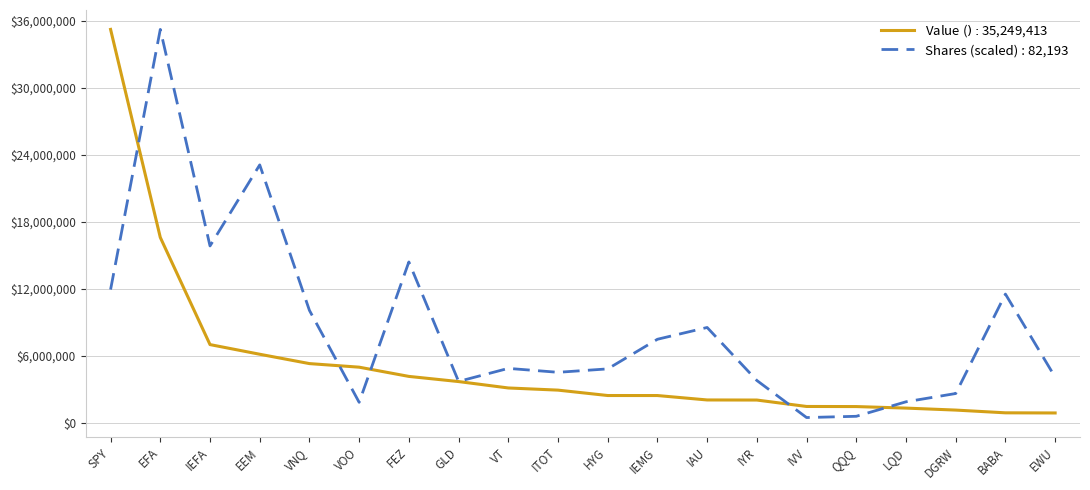

The value of Shares (scaled) : 82,193 at VT is 7973746.0. True or false?

False